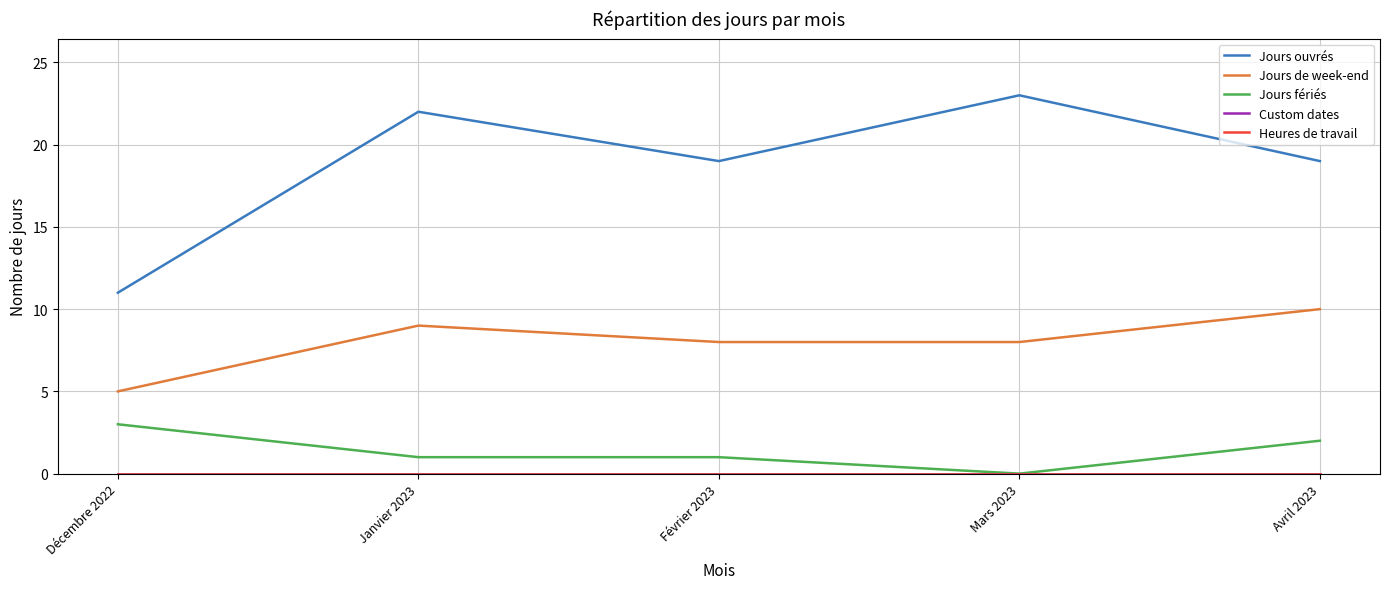

Is this an area chart (filled region under the line)?

No